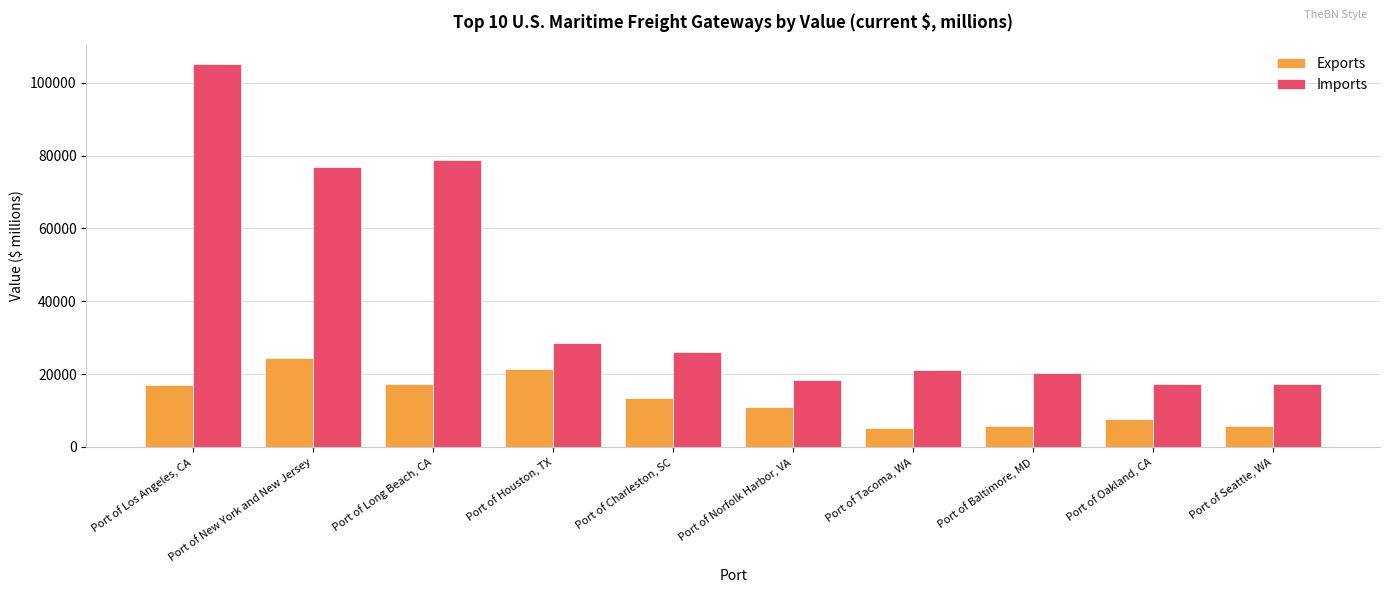

What value does the Exports series have at Port of Oakland, CA?

7762